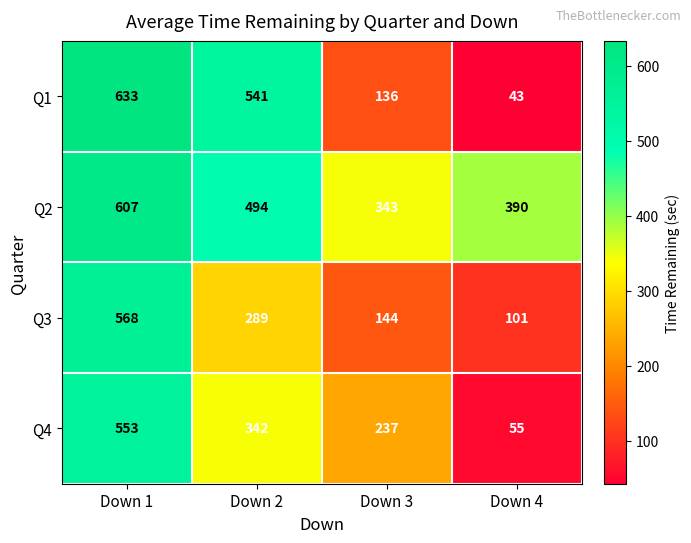

What is the sum of all Q2 values?

1834